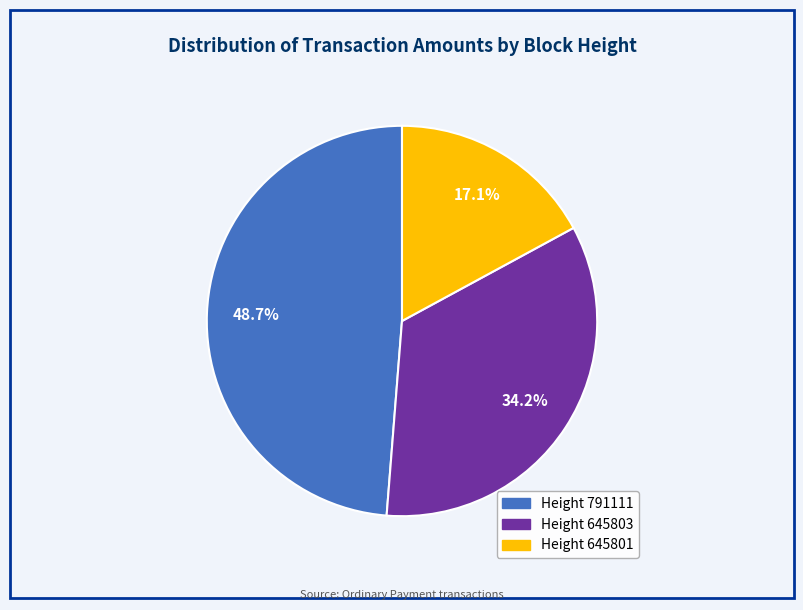

Which has a higher value, Height 645803 or Height 645801?

Height 645803